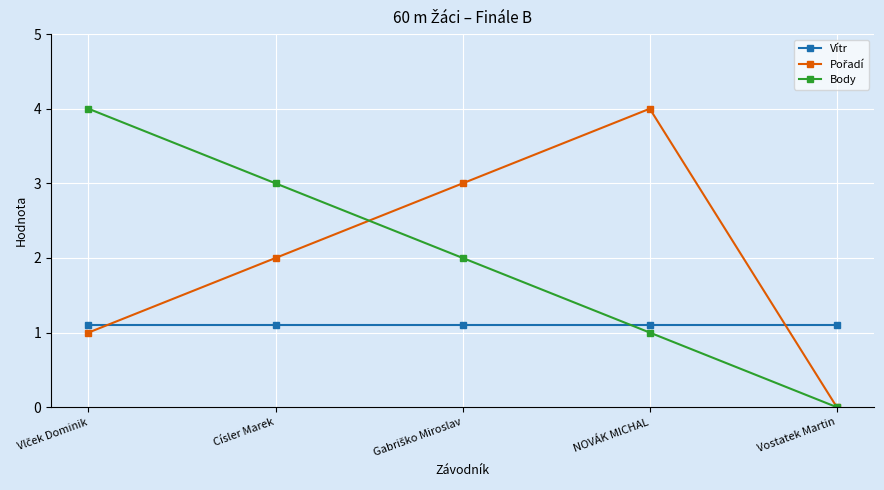

What is the spread (max minus min) of values at Císler Marek?

1.9